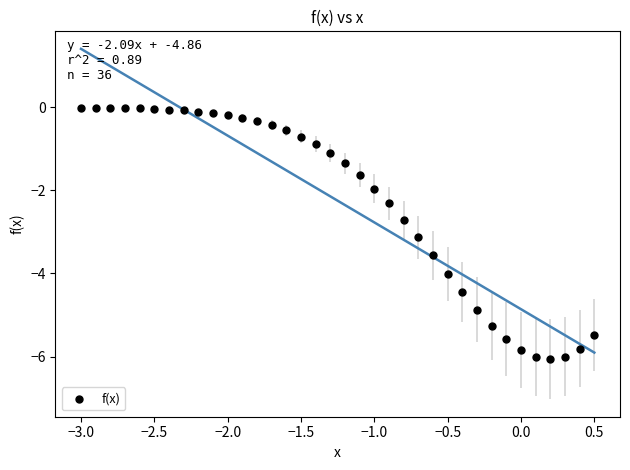

What Y value in the scatter plot is closest to -3?

-3.1